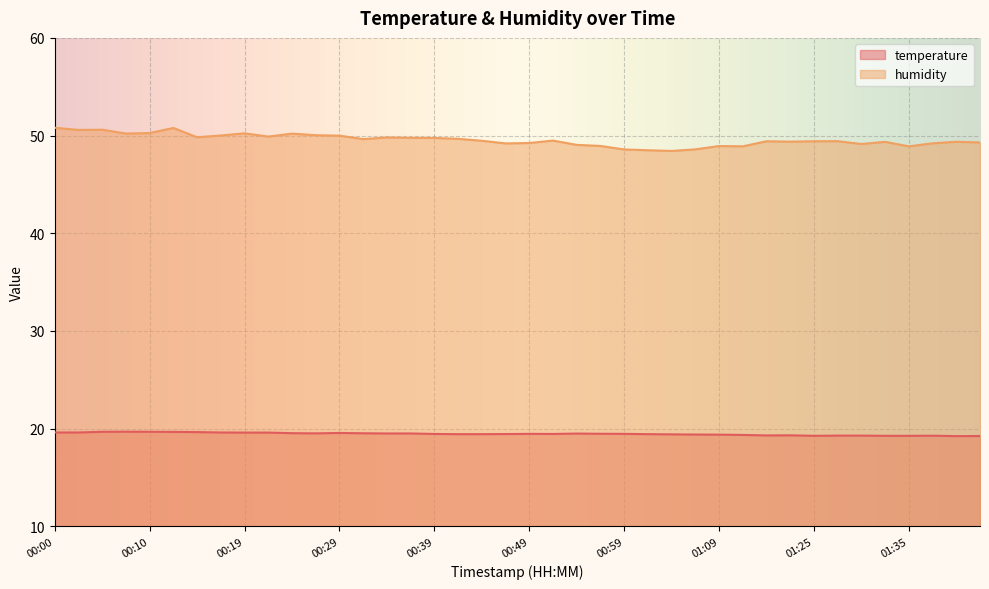

Reading right to left, list all the values displayed in this chart.

temperature: 19.2	19.2	19.3	19.3	19.3	19.3	19.3	19.3	19.3	19.3	19.4	19.4	19.4	19.4	19.4	19.5	19.5	19.5	19.5	19.5	19.4	19.4	19.4	19.5	19.5	19.5	19.5	19.6	19.5	19.5	19.6	19.6	19.6	19.6	19.7	19.7	19.7	19.7	19.6	19.6
humidity: 49.3	49.4	49.2	48.9	49.4	49.1	49.4	49.4	49.4	49.4	48.9	48.9	48.6	48.4	48.5	48.6	48.9	49.0	49.5	49.2	49.2	49.5	49.7	49.8	49.8	49.8	49.6	50.0	50.0	50.2	49.9	50.2	50.0	49.8	50.8	50.3	50.2	50.6	50.6	50.8